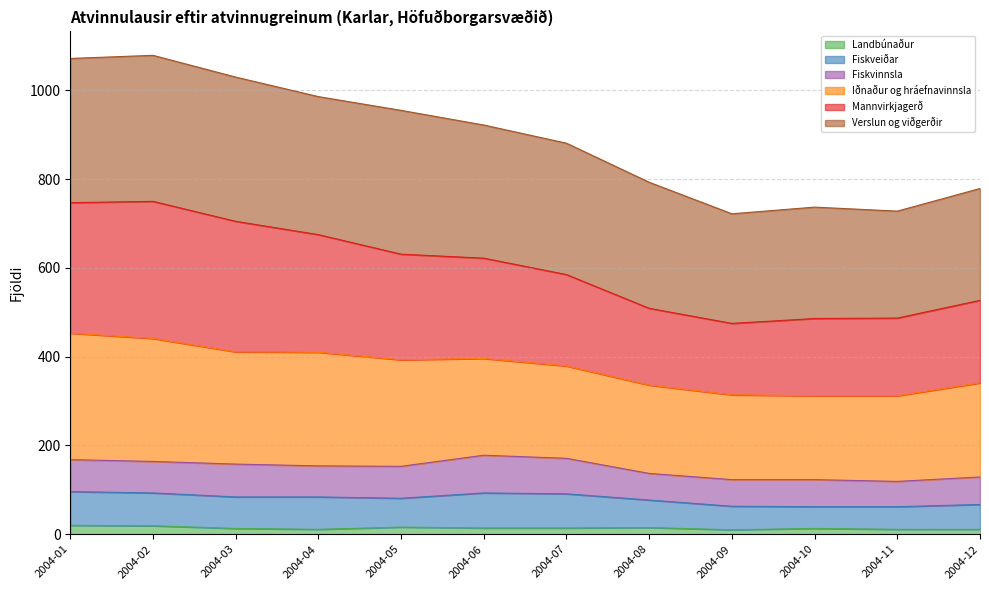

Is the value of Mannvirkjagerð at 2004-01 greater than the value of Landbúnaður at 2004-11?

Yes